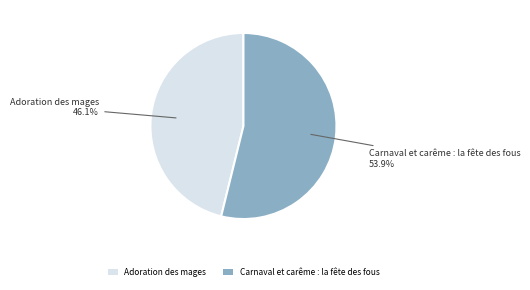

Combined, what portion of the pie is Carnaval et carême : la fête des fous and Adoration des mages?

100.0%